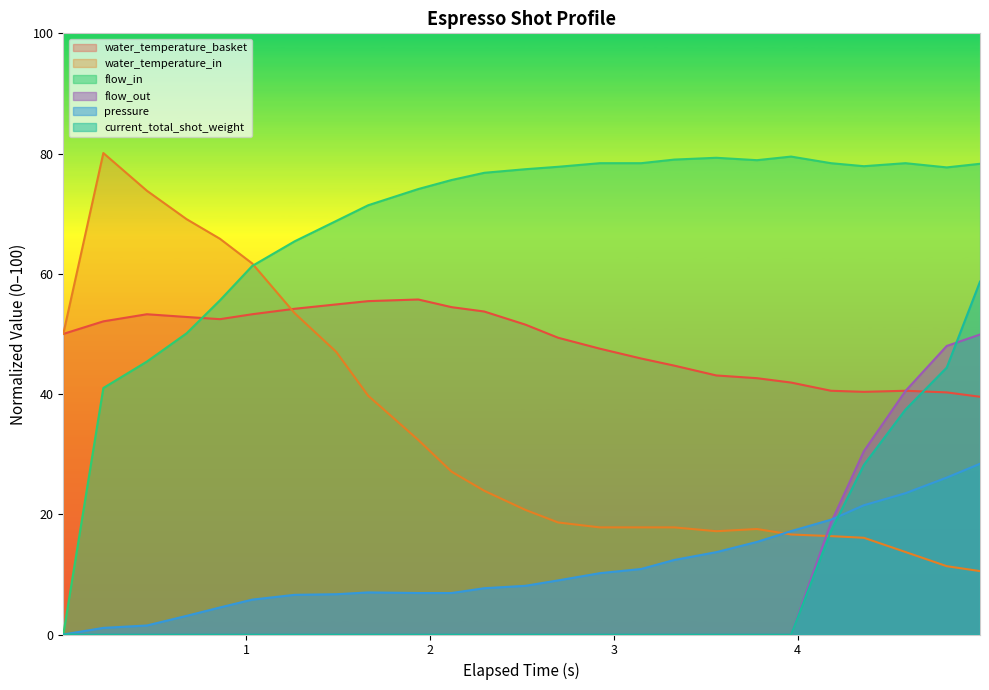

True or false: pressure and water_temperature_basket intersect in this chart.

False